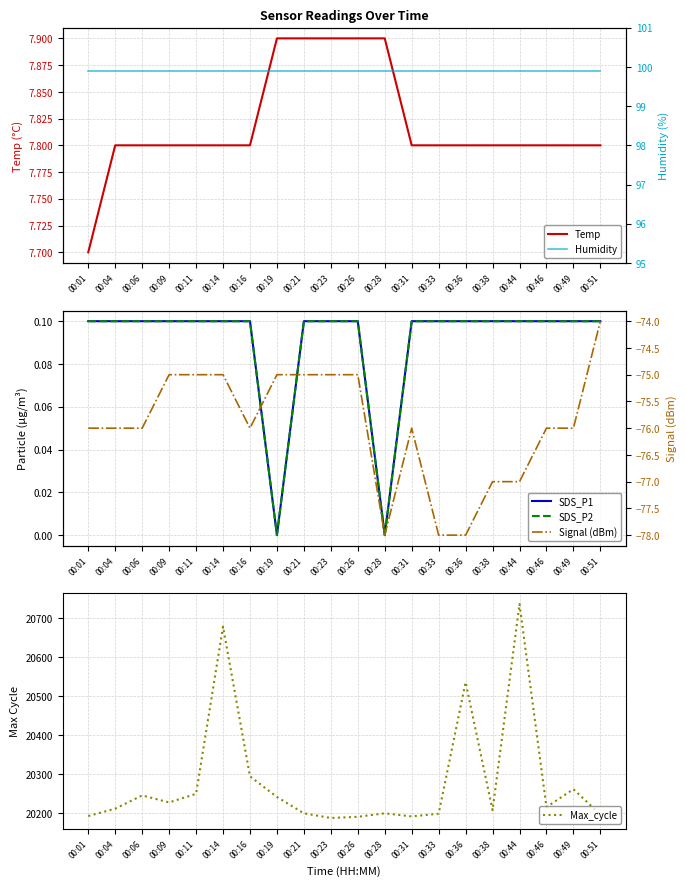

What is the value of the SDS_P1 point at the 3rd from the left?

0.1